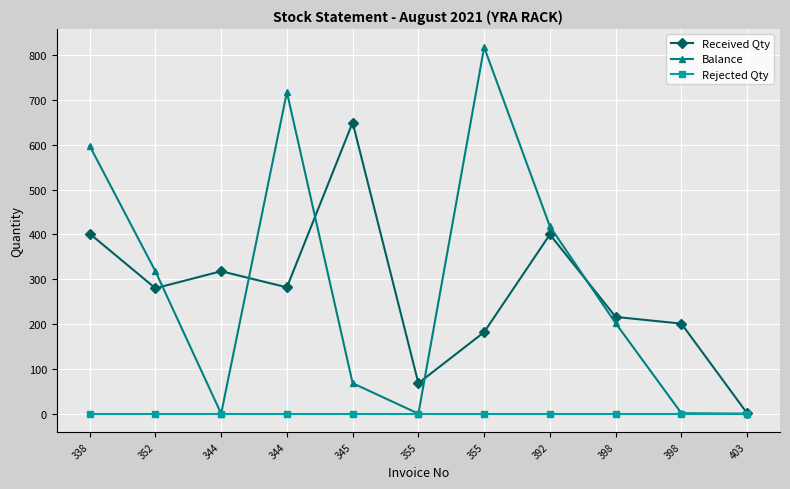

At which category does the chart reach its minimum across all series?

344